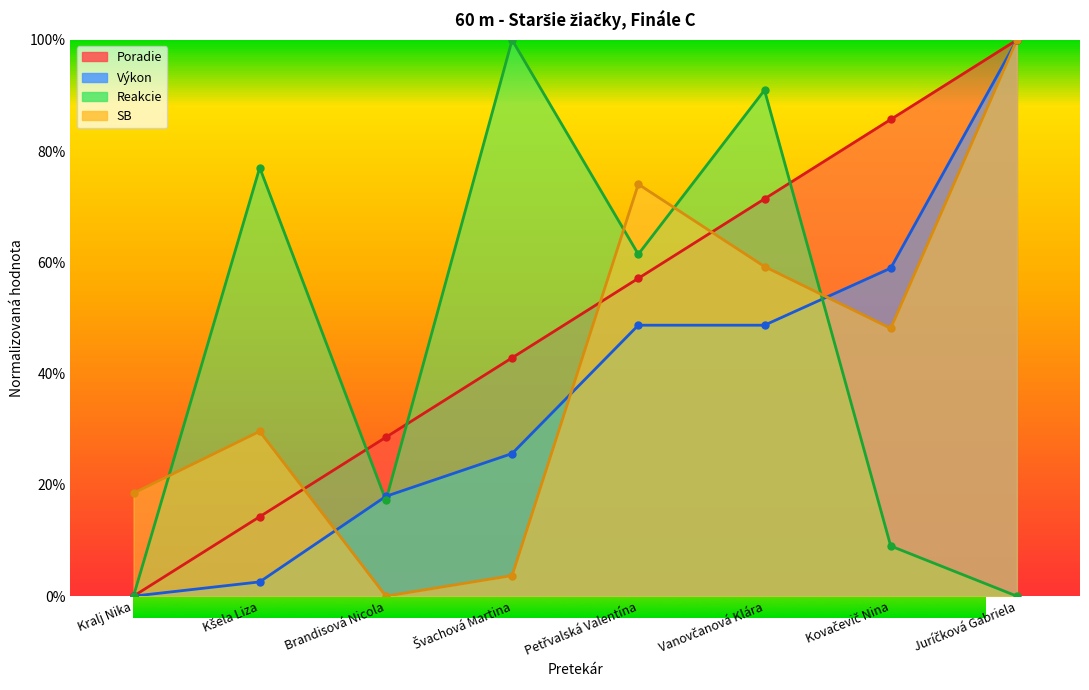

How many categories are shown in the chart?

8